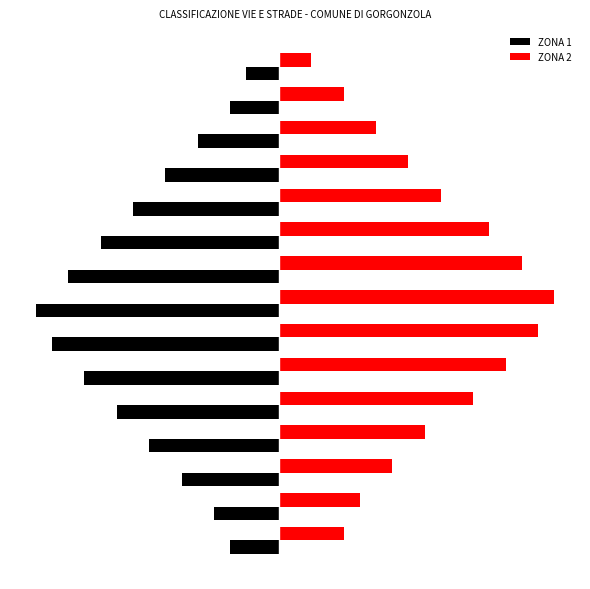

What are all the series names shown in the legend?

ZONA 1, ZONA 2